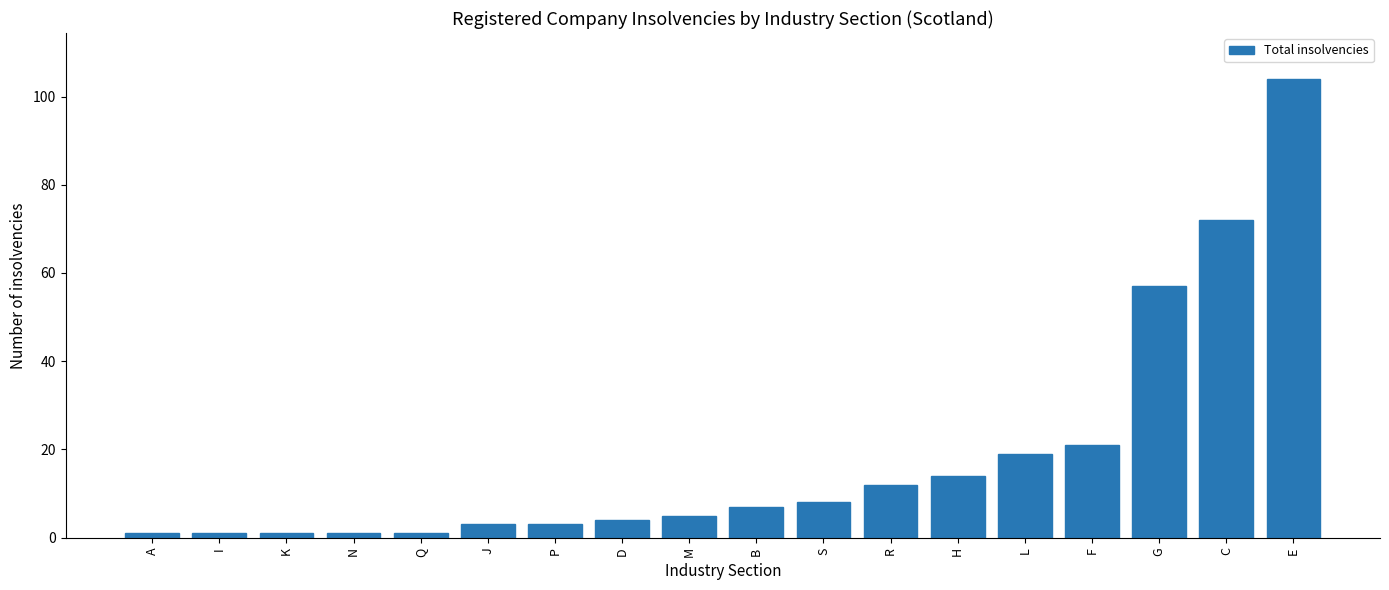

What is the difference between the values at B and F?

14